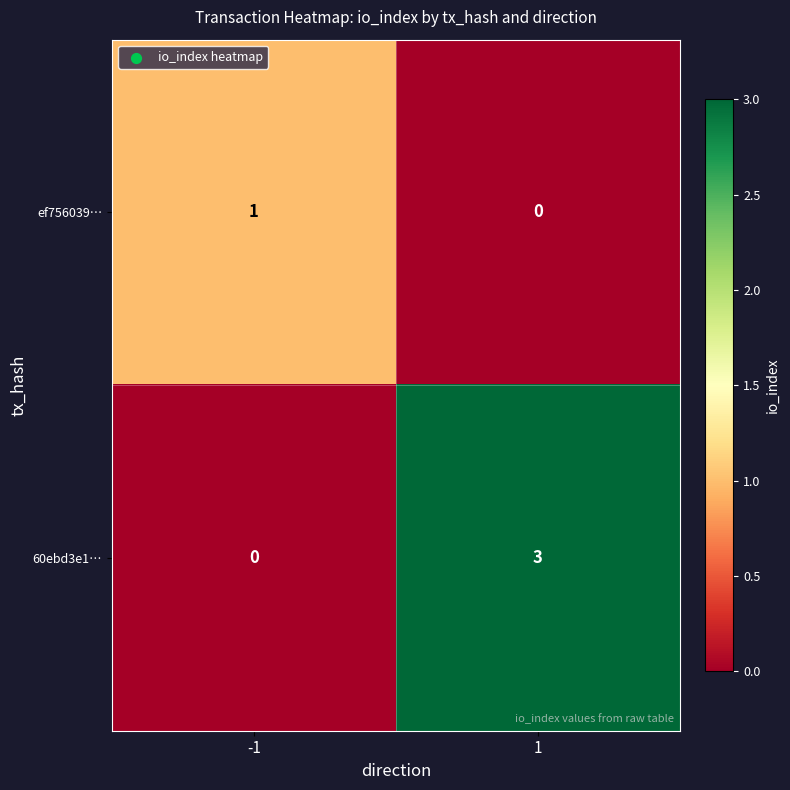

What is the total value across all series at 1?

3